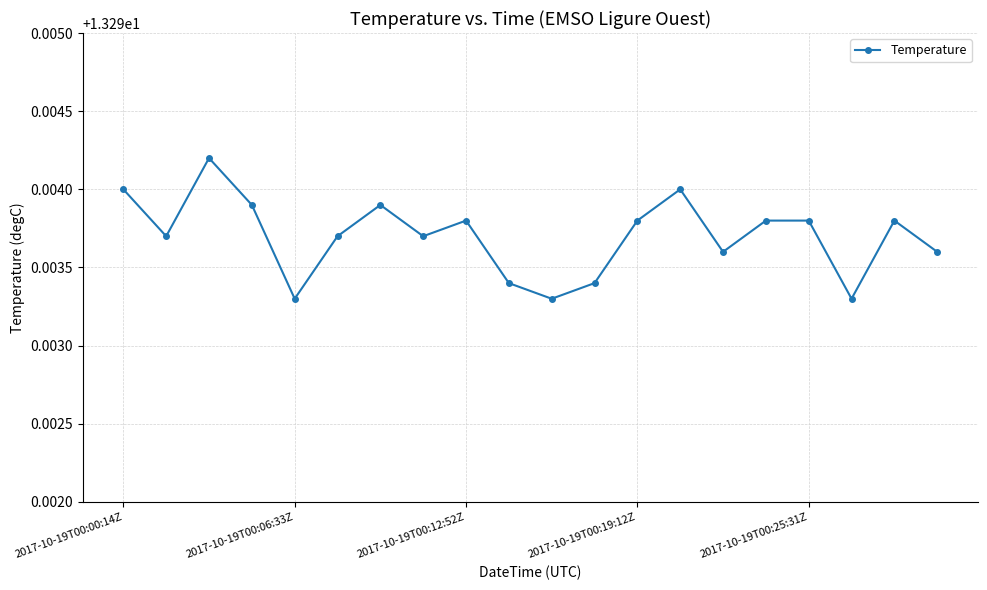

Count the values in the range 13 to 14.

20